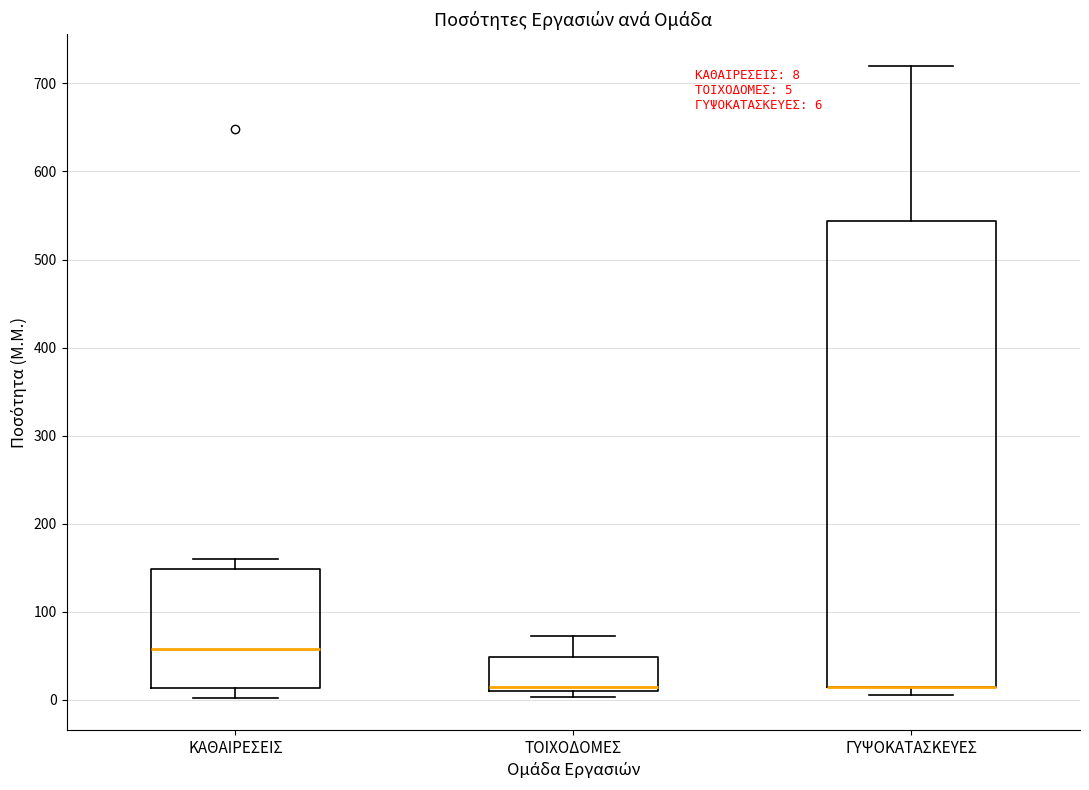

Comparing the boxes themselves (not the whiskers), which one is the tallest?

ΓΥΨΟΚΑΤΑΣΚΕΥΕΣ